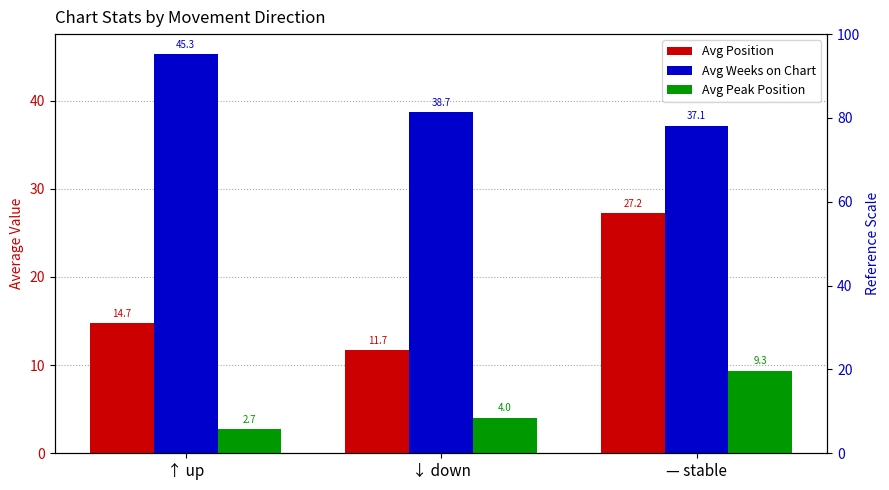

What is the highest value of the Avg Weeks on Chart series?

45.3